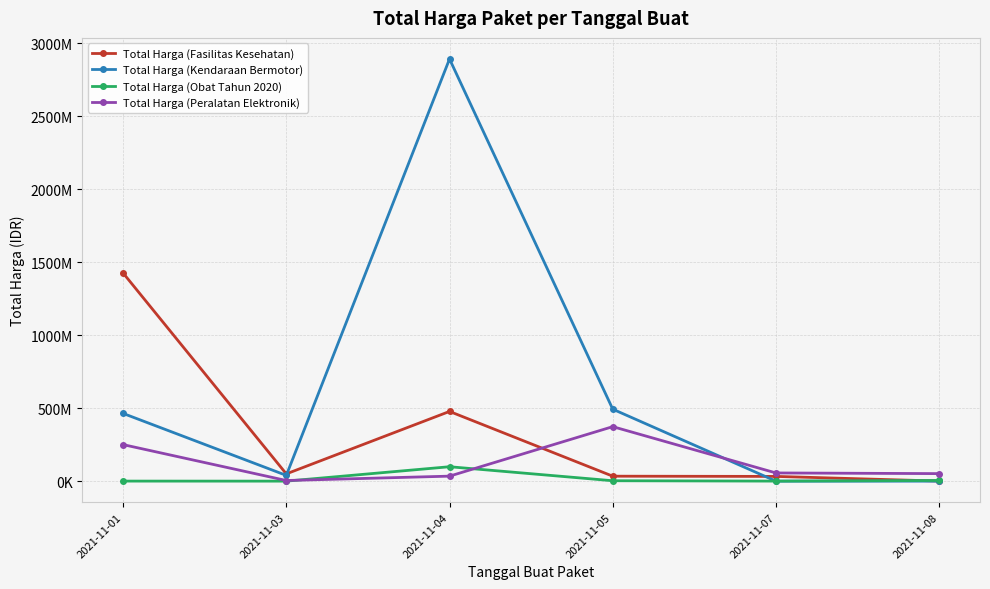

At which category does Total Harga (Peralatan Elektronik) reach its first local peak?

2021-11-05